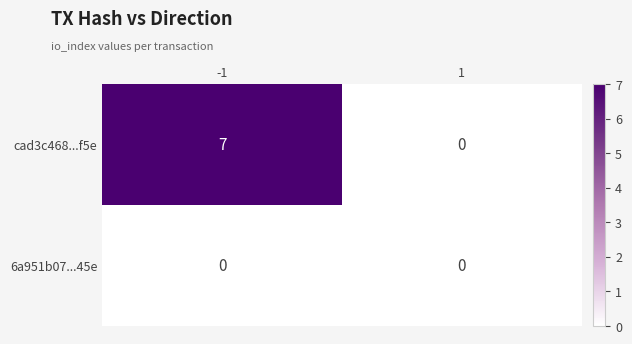

How many data points does each series have?

2